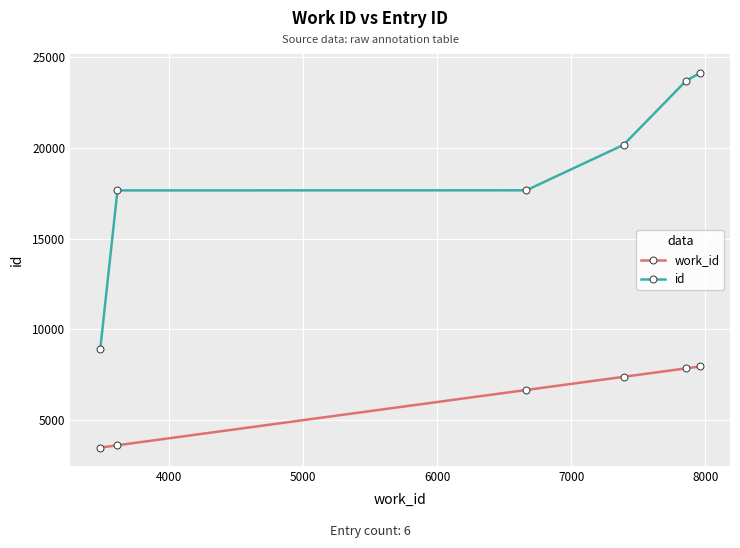

What is the difference between the second highest and minimum values in the id series?

14755